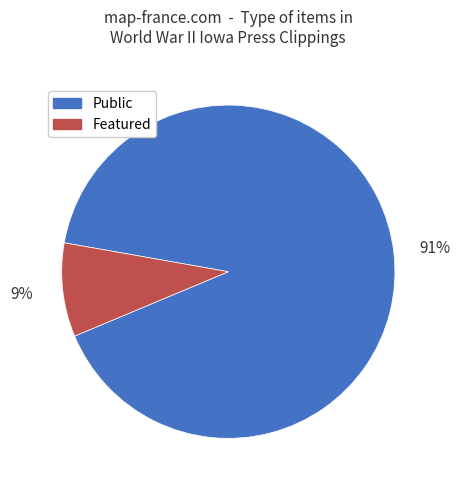

Rank the categories by value from lowest to highest.

Featured, Public